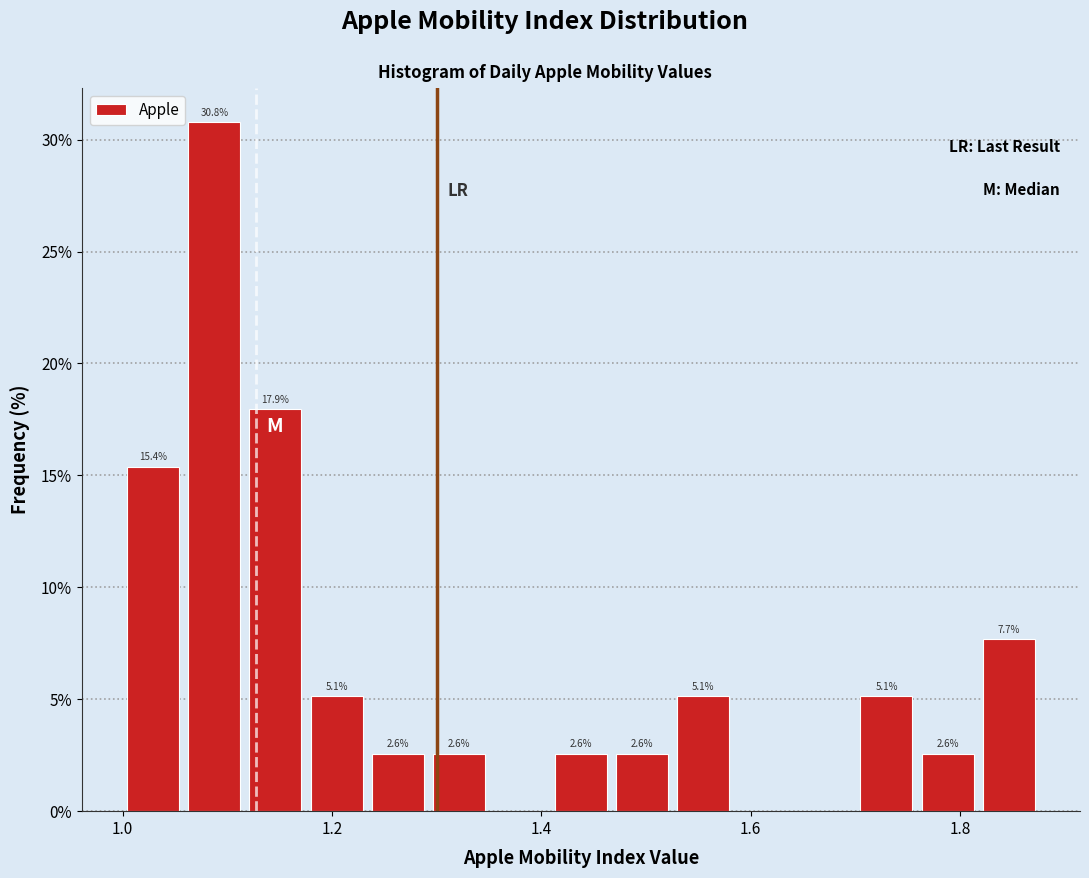

Read against the x-axis, roughly where is the centre of the tallest bar?

1.08